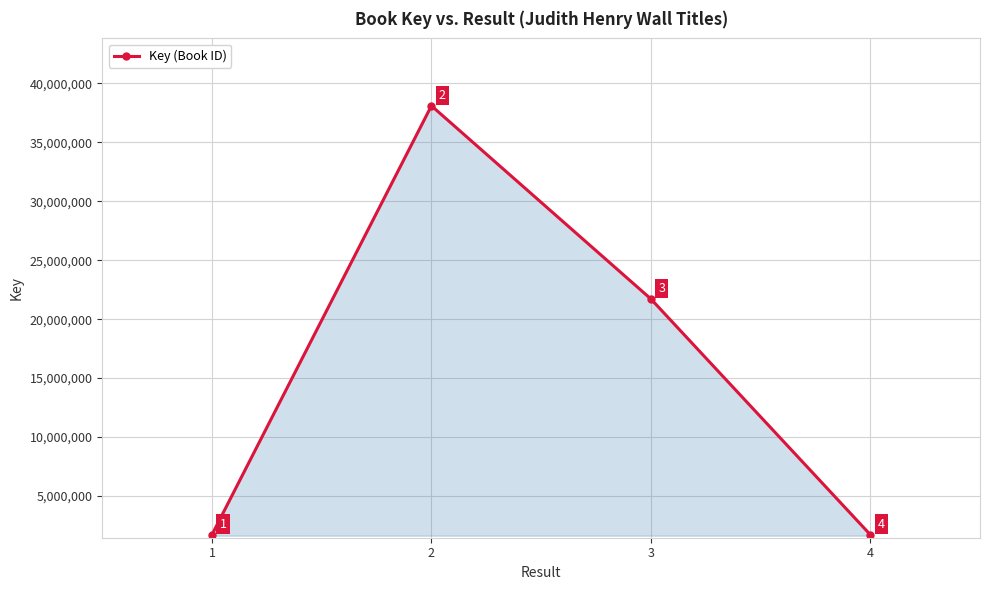

What is the change in value from 2 to 3?

-16372683